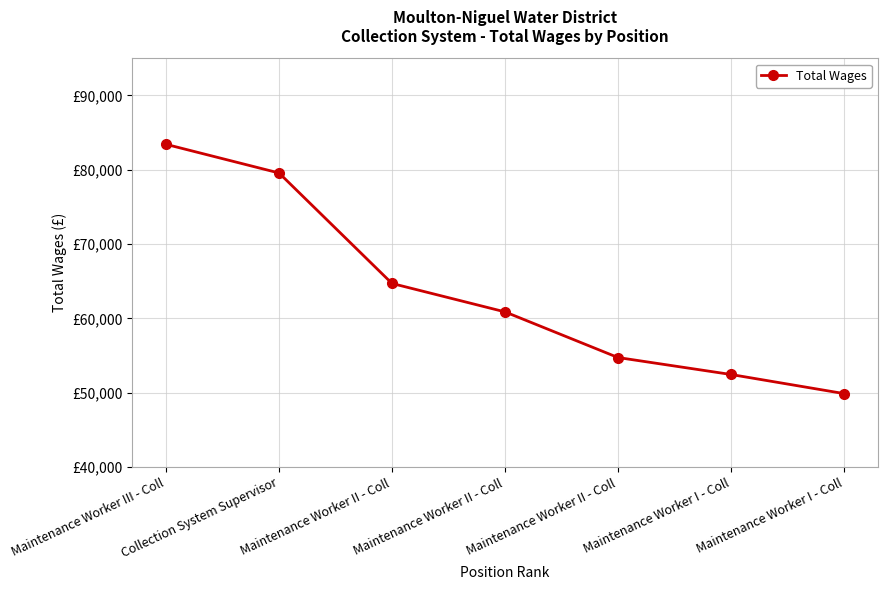

List the labels in order of value, largest first.

Maintenance Worker III - Coll, Collection System Supervisor, Maintenance Worker II - Coll, Maintenance Worker II - Coll, Maintenance Worker II - Coll, Maintenance Worker I - Coll, Maintenance Worker I - Coll